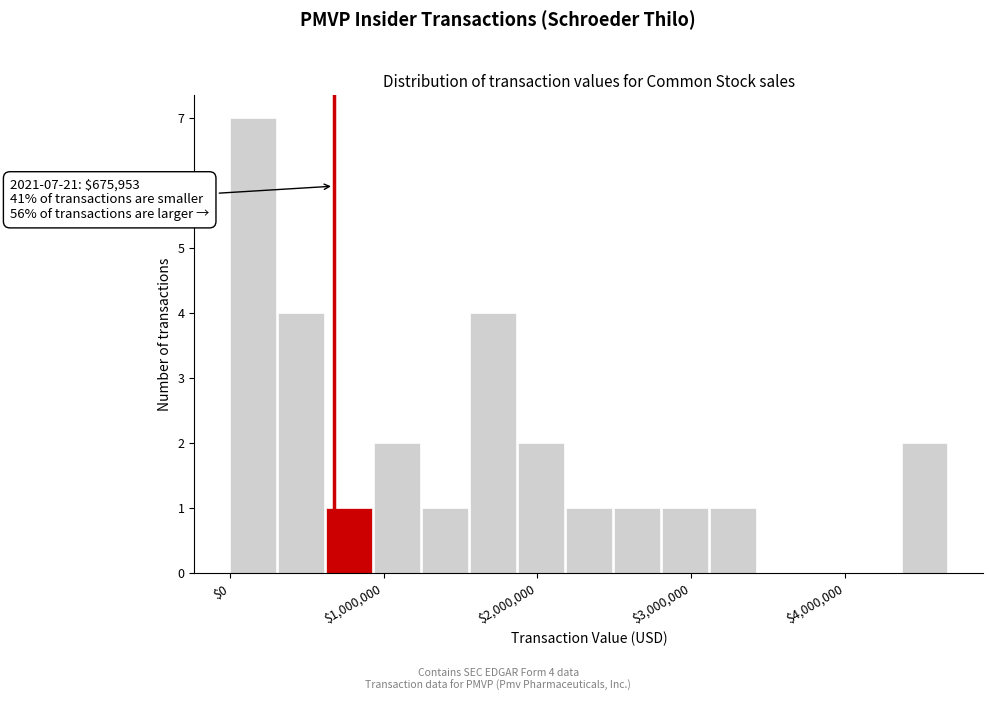

Read against the x-axis, roughly where is the centre of the tallest bar?

200000